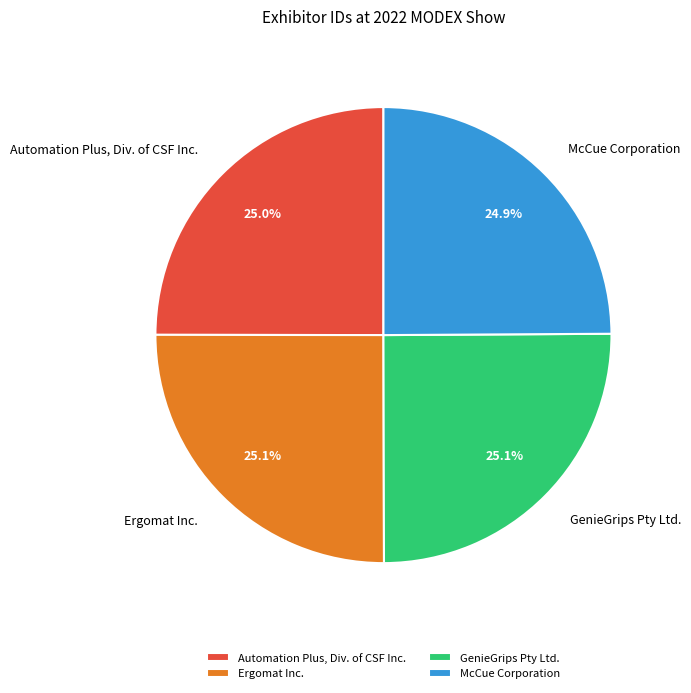

To the nearest percent, what percentage of the pie is GenieGrips Pty Ltd.?

25%